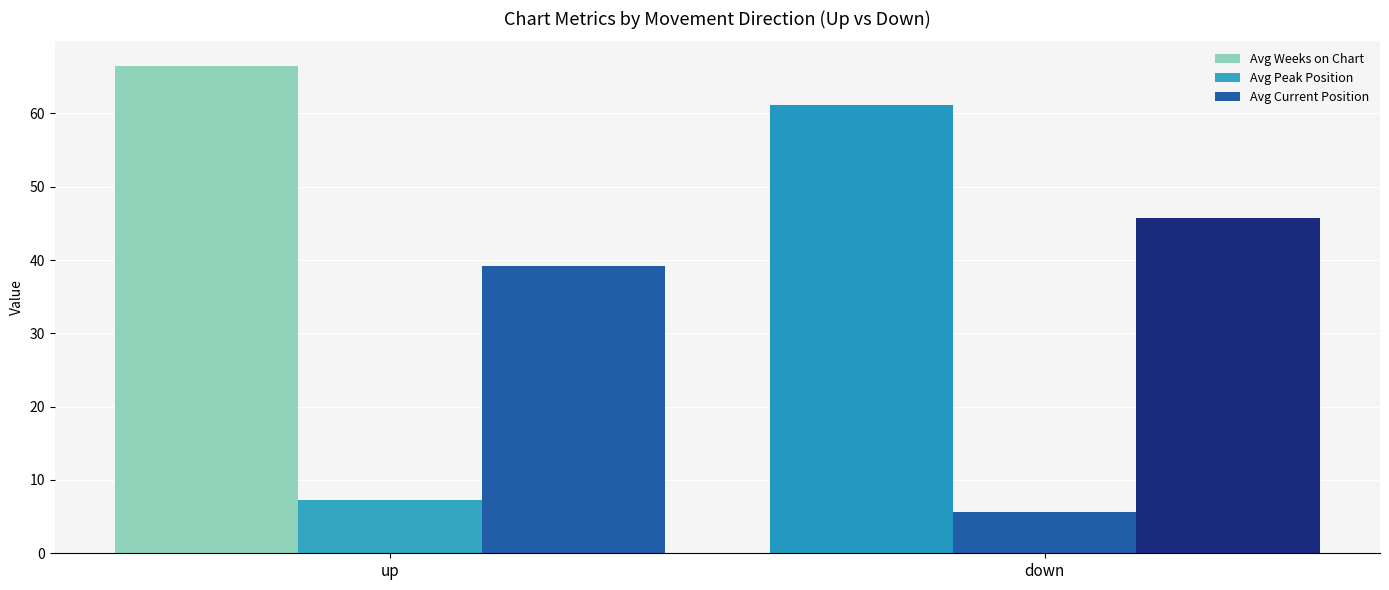

How many groups of bars are there?

2